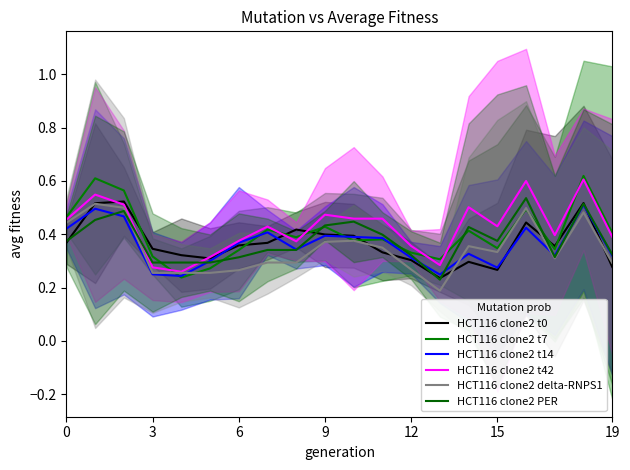

What is the sum of all HCT116 clone2 t0 values?

7.4